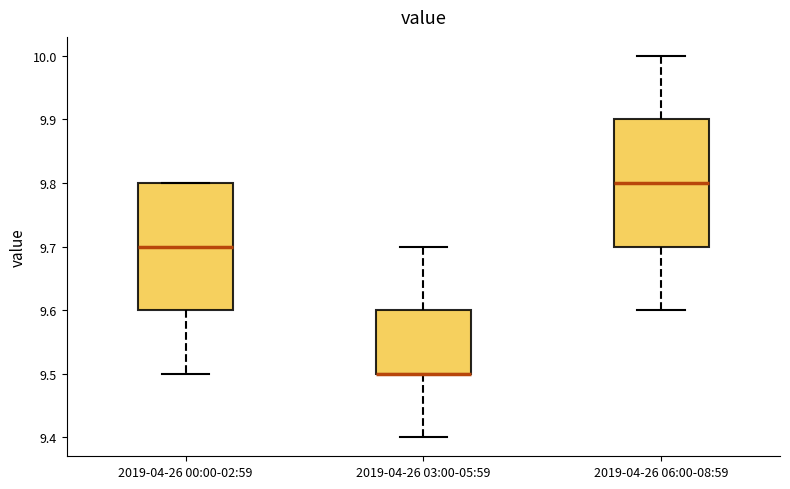

Where does the lower whisker of the box for 2019-04-26 00:00-02:59 end on the y-axis? The values are not printed on the chart, so give them approximately, as read against the axis.

9.5